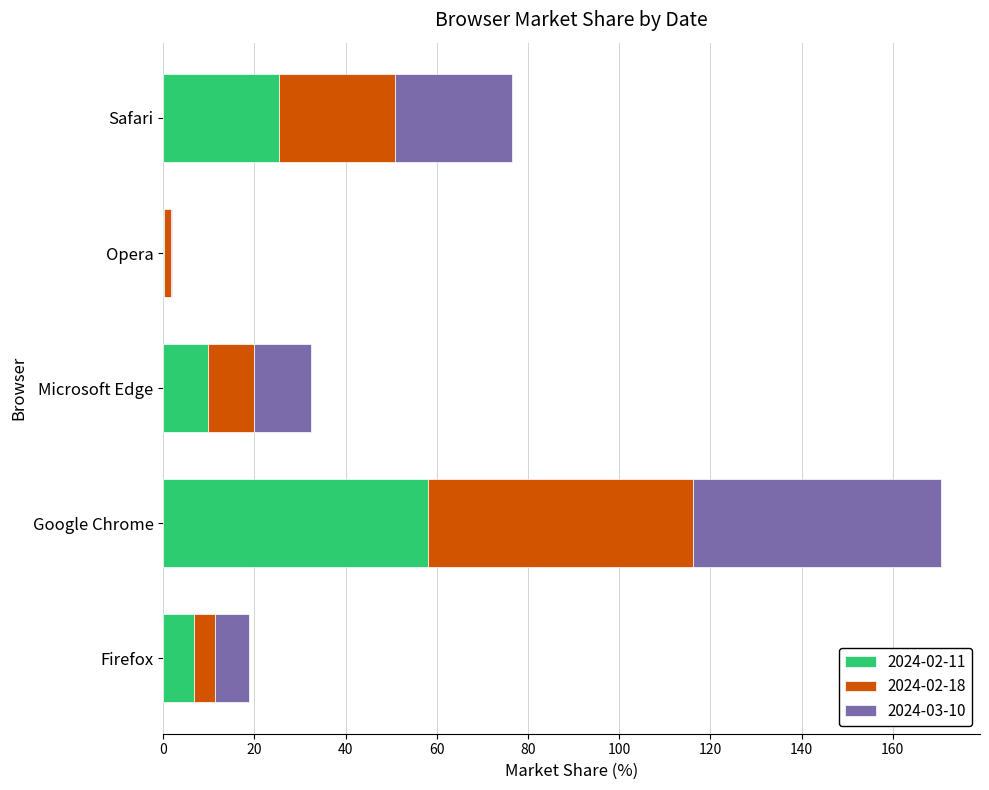

What is the total value across all series at Microsoft Edge?

32.3